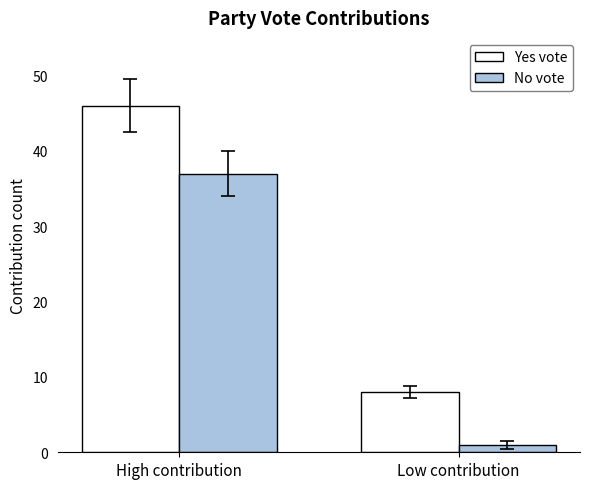

What is the average value of the Yes vote series?

27